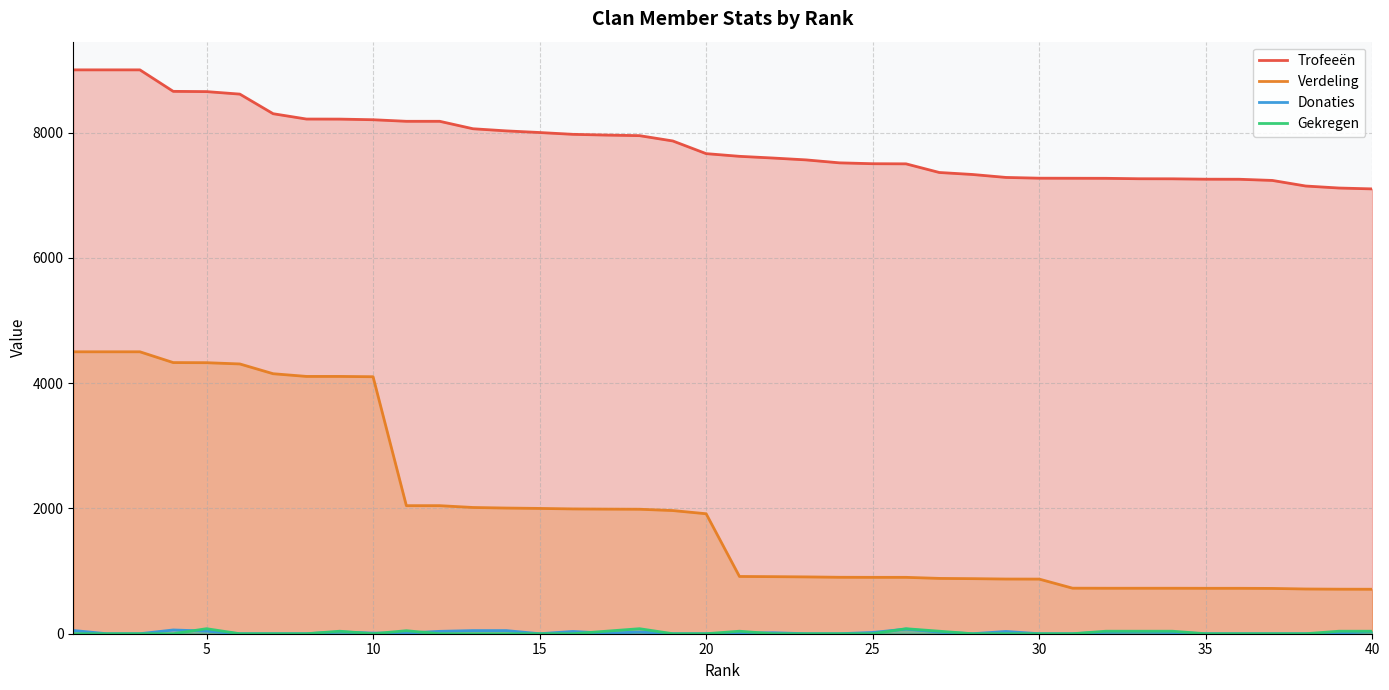

Which series has the largest total across all categories?

Trofeeën